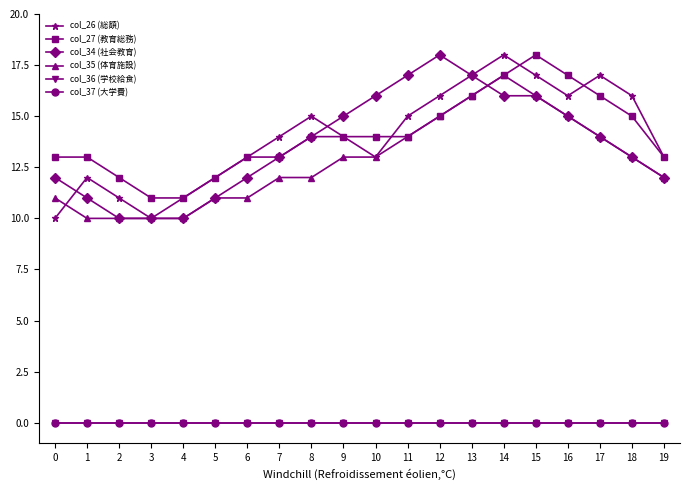

Where is col_26 (総額) nearest to the value 14?

7